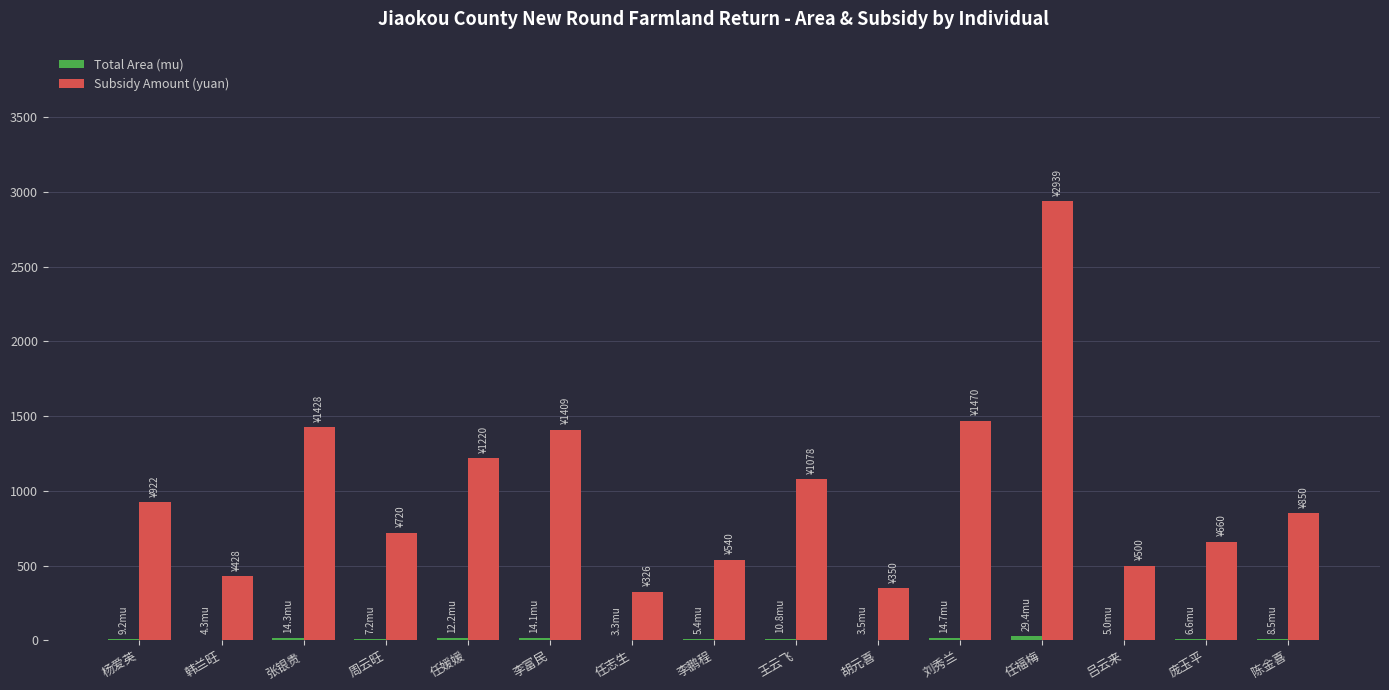

Which series changed the most between 王云飞 and 庞玉平?

Subsidy Amount (yuan)